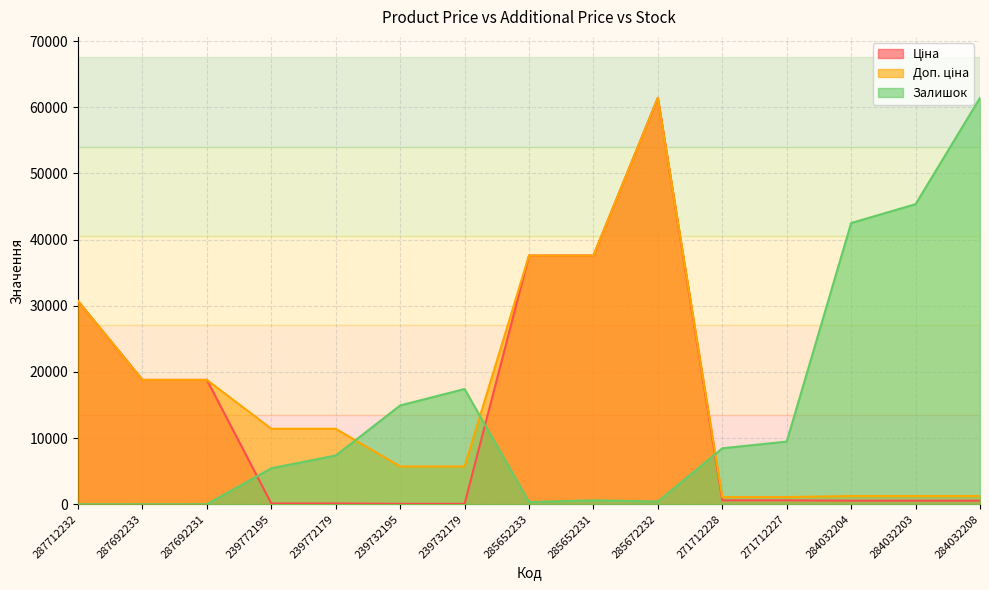

Where do Залишок and Доп. ціна first cross each other?

239772179 and 239732195